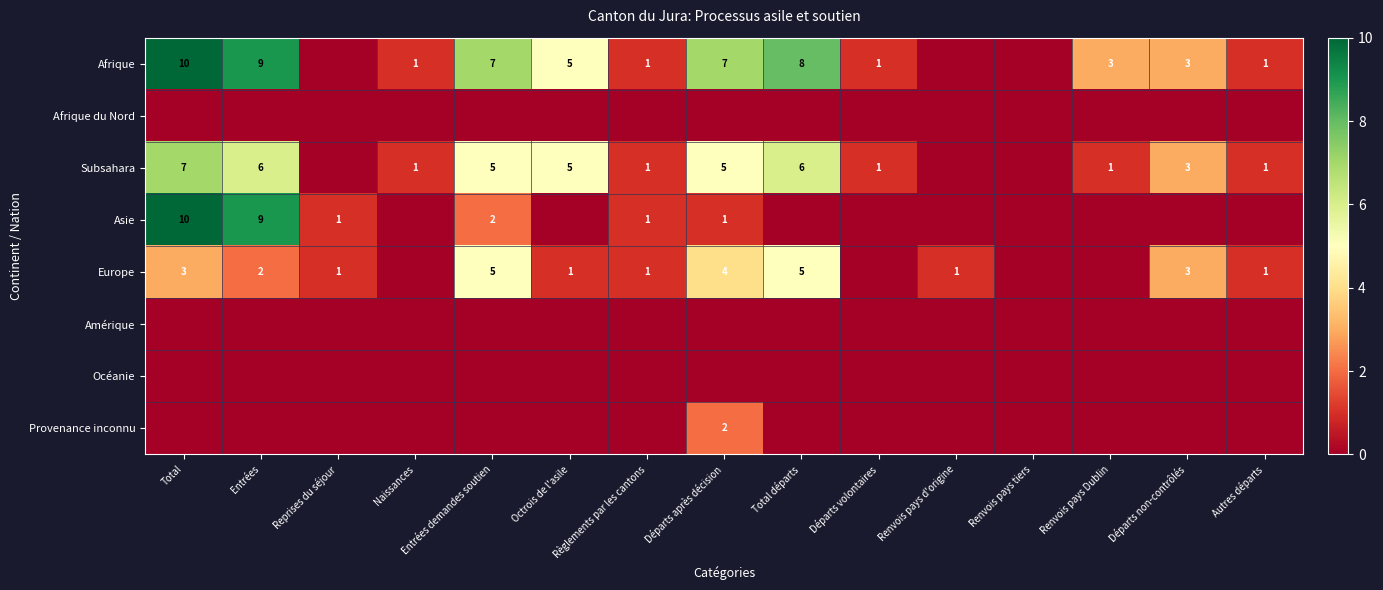

True or false: Asie has a value of 2 at Départs après décision.

False